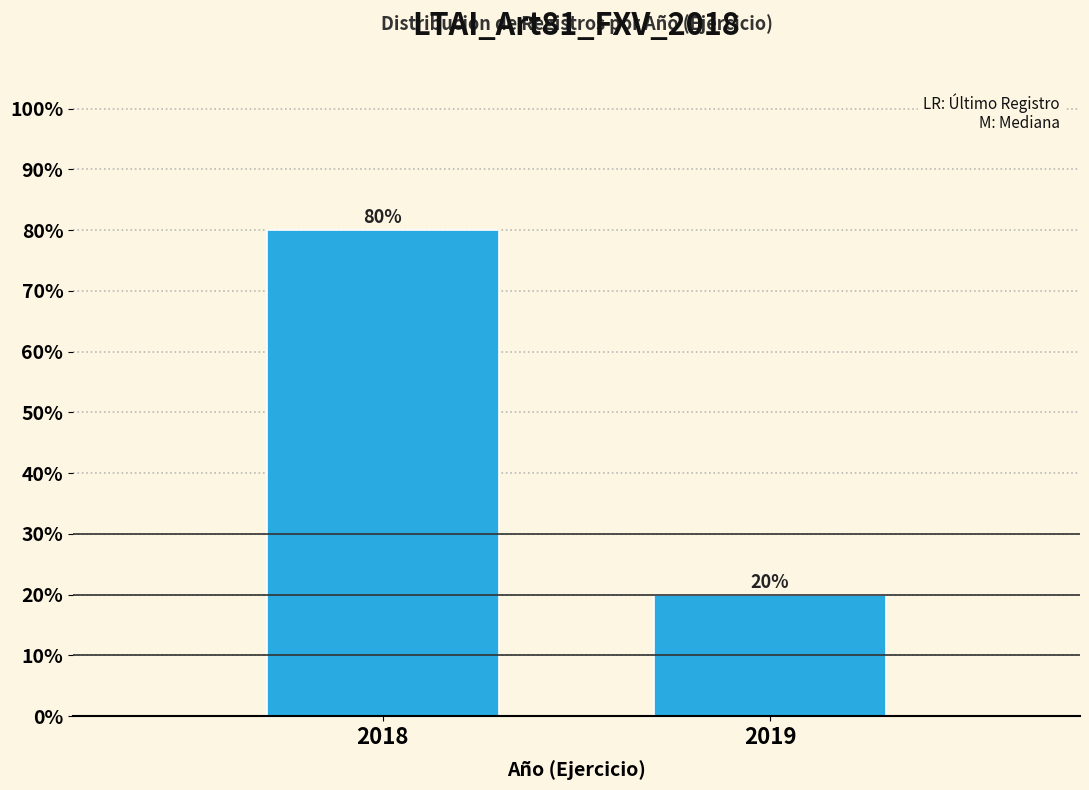

Reading left to right, what are all the values shown in this chart?

80	20